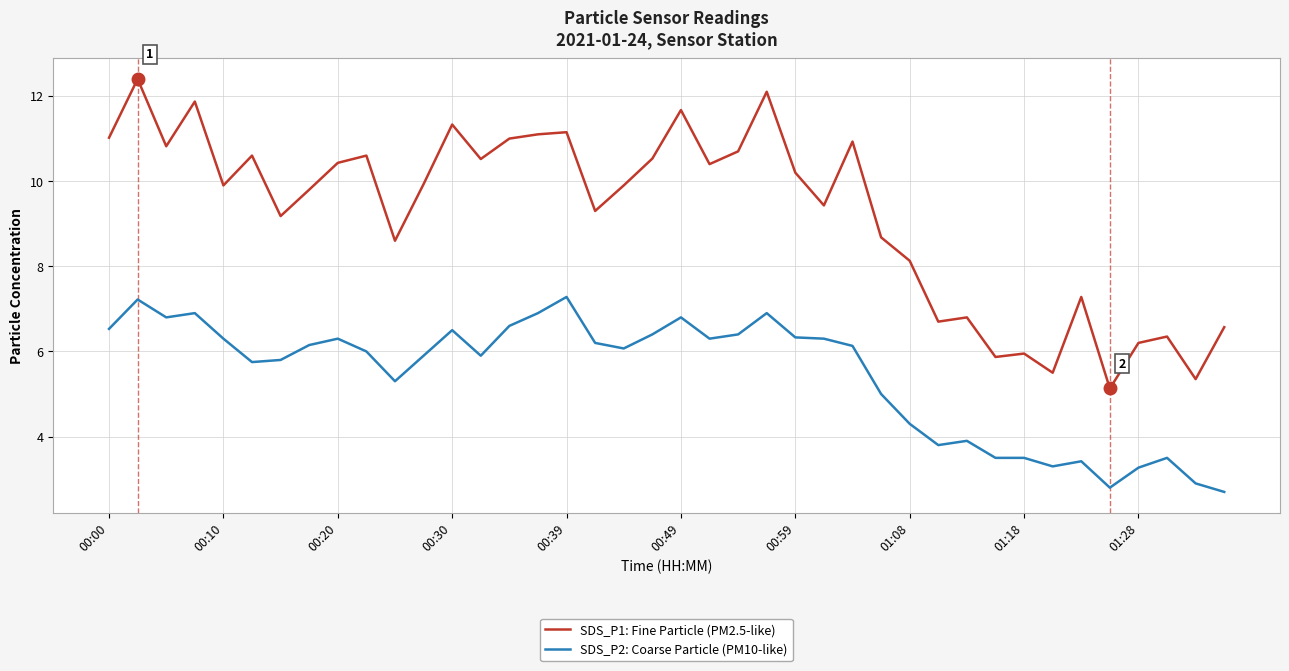

Which series has the largest range (max minus min)?

SDS_P1: Fine Particle (PM2.5-like)